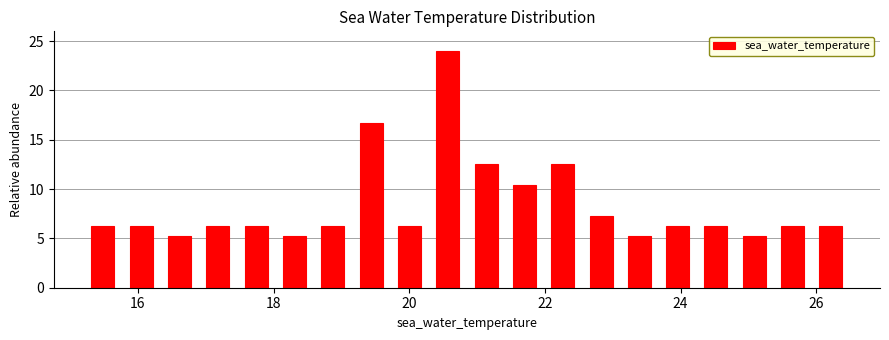

Read against the x-axis, roughly where is the centre of the tallest bar?

20.6